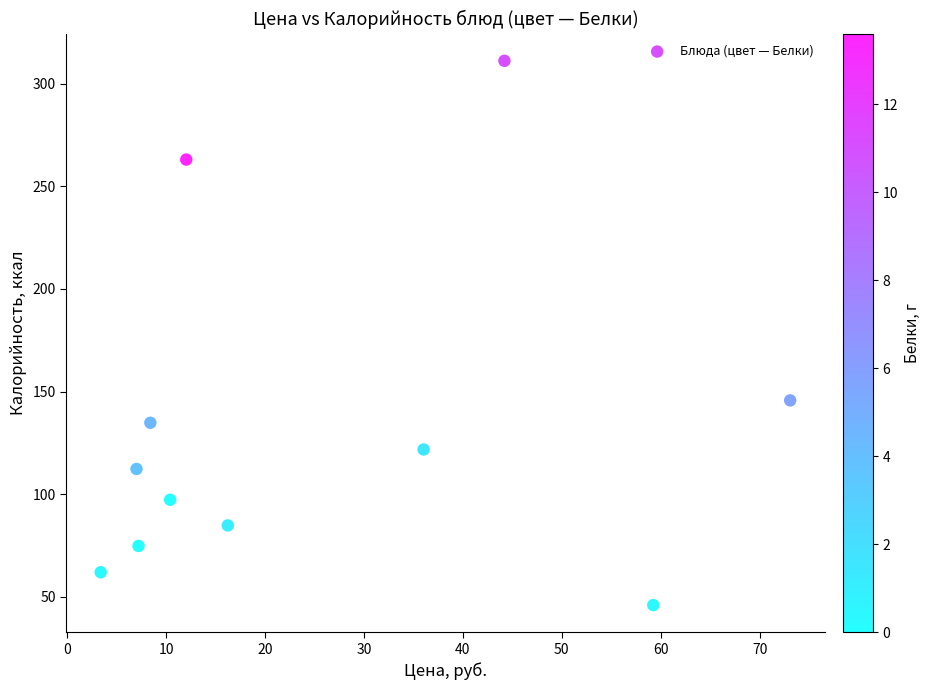

What is the average X value?

25.2